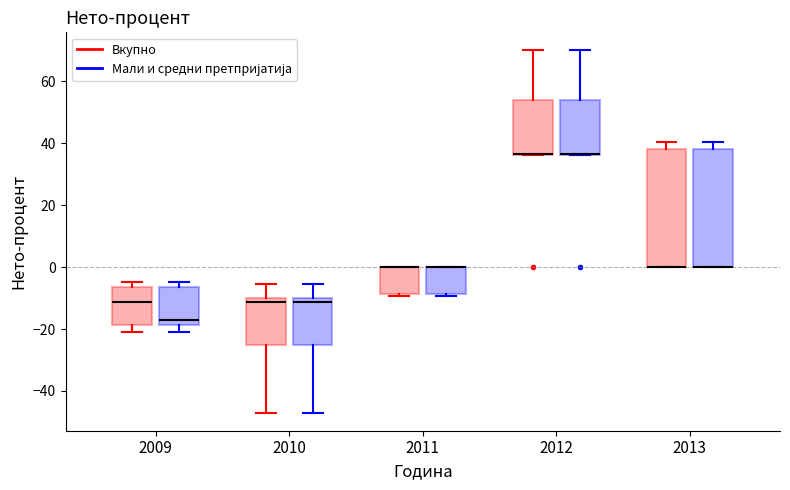

Reading left to right, transcribe this box plot: for each box, give where its median line is, the range the box spans, and where its two whiskers end, as read against the y-axis. The values are not printed on the chart, so give them approximately, as read against the axis.

2009 (Вкупно): median -12, box -18 to -6, whiskers -20 to -4
2009 (Мали и средни претпријатија): median -18 (just above the box's lower edge), box -18 to -6, whiskers -20 to -4
2010 (Вкупно): median -12, box -24 to -10, whiskers -46 to -6
2010 (Мали и средни претпријатија): median -12, box -24 to -10, whiskers -46 to -6
2011 (Вкупно): median 0 (drawn on the box's upper edge), box -8 to 0, whiskers -10 to 0
2011 (Мали и средни претпријатија): median 0 (drawn on the box's upper edge), box -8 to 0, whiskers -10 to 0
2012 (Вкупно): median 36 (drawn on the box's lower edge), box 36 to 54, whiskers 36 to 70
2012 (Мали и средни претпријатија): median 36 (drawn on the box's lower edge), box 36 to 54, whiskers 36 to 70
2013 (Вкупно): median 0 (drawn on the box's lower edge), box 0 to 38, whiskers 0 to 40
2013 (Мали и средни претпријатија): median 0 (drawn on the box's lower edge), box 0 to 38, whiskers 0 to 40